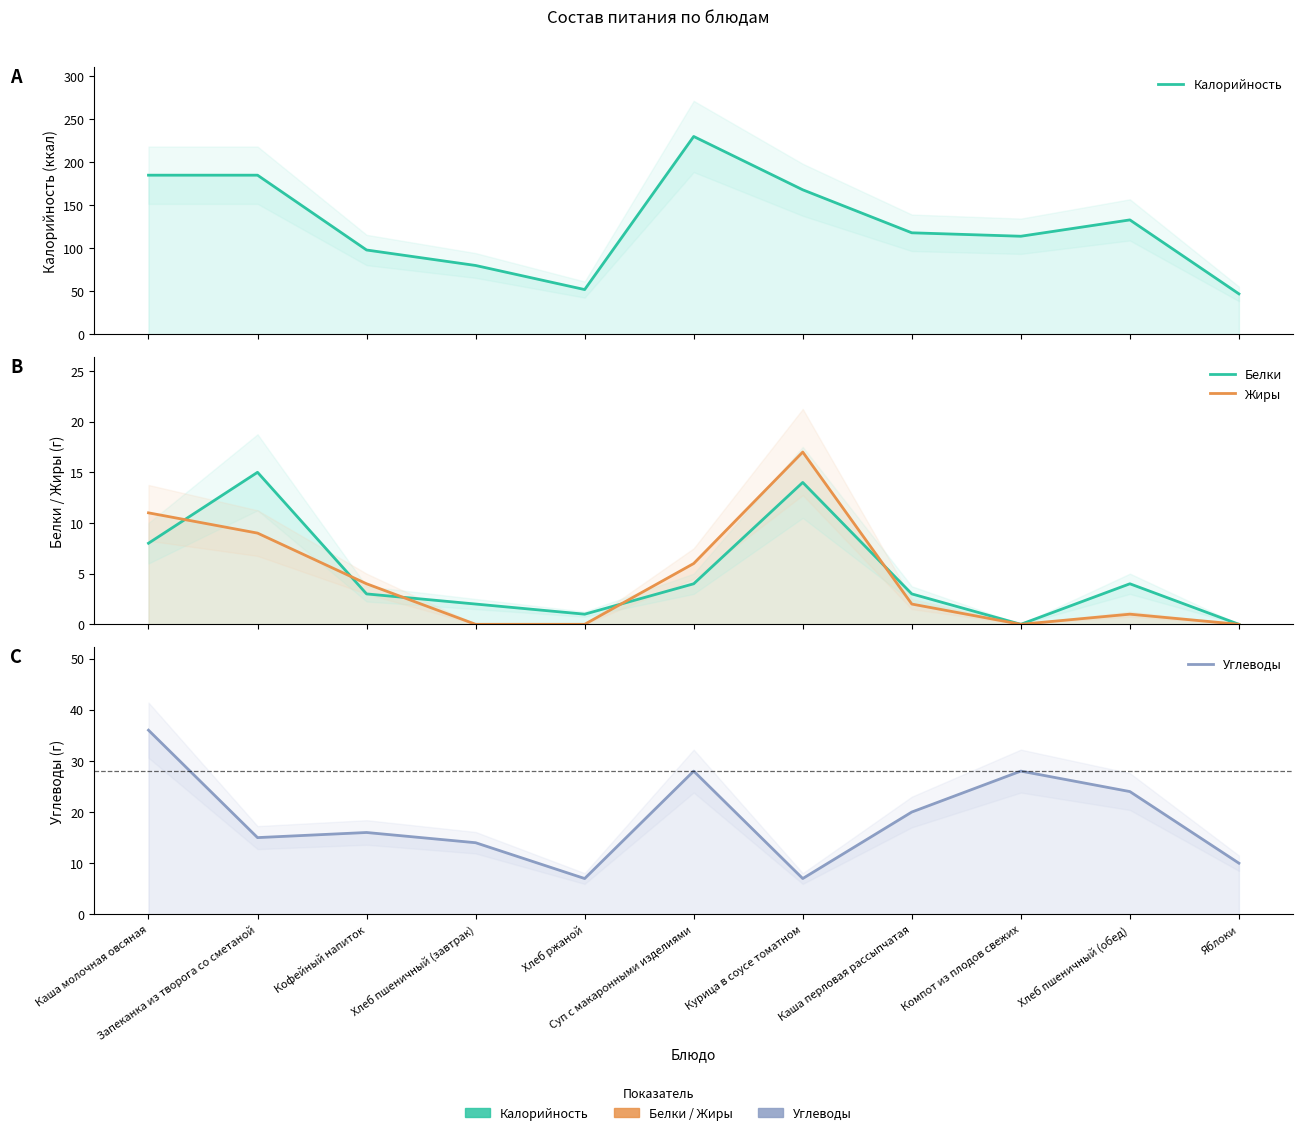

Does the chart have visible grid lines?

No